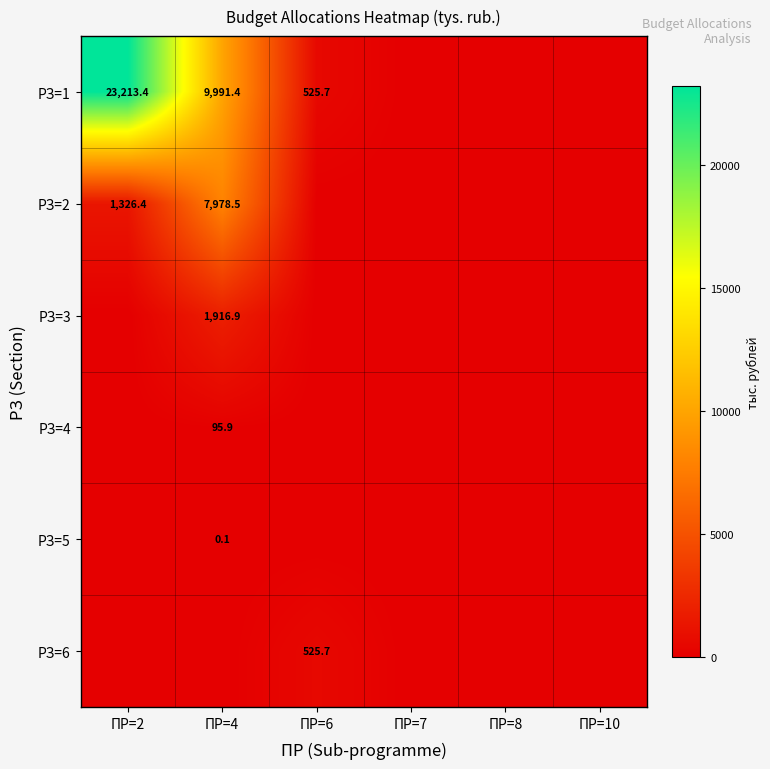

Is it true that РЗ=2 equals 13015.2 at ПР=4?

False